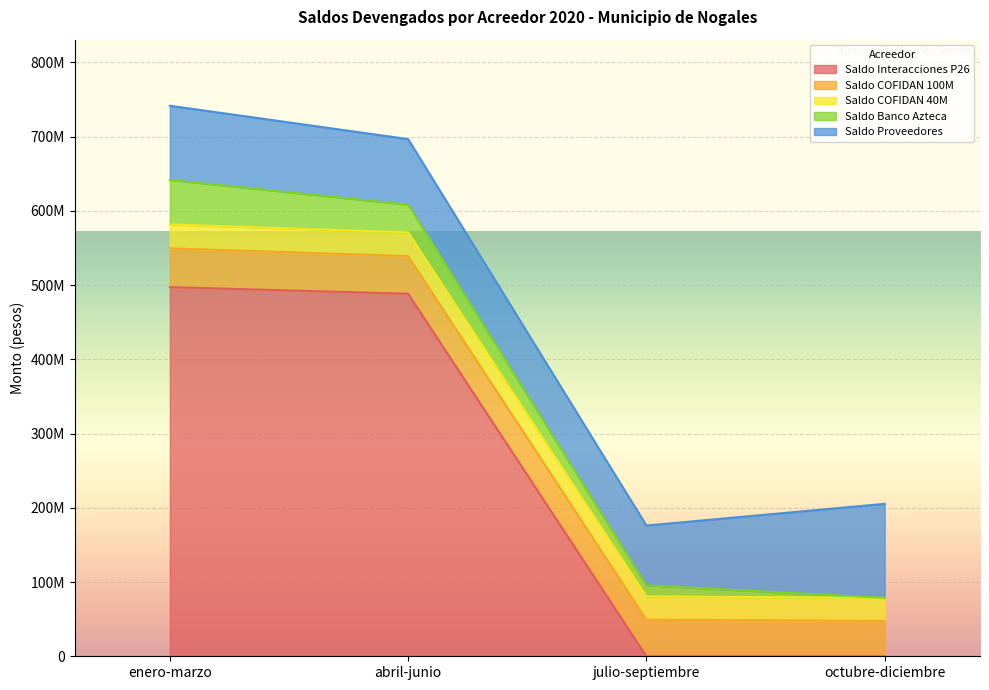

What are all the series names shown in the legend?

Saldo Interacciones P26, Saldo COFIDAN 100M, Saldo COFIDAN 40M, Saldo Banco Azteca, Saldo Proveedores